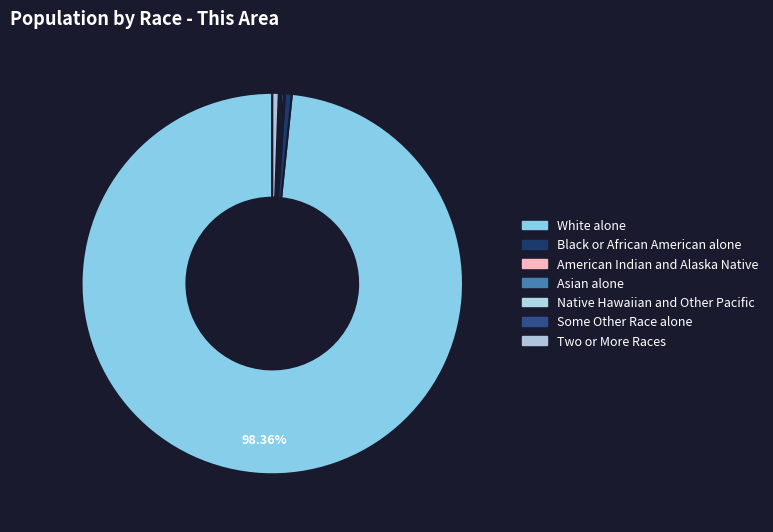

Which slice is the smallest?

Native Hawaiian and Other Pacific